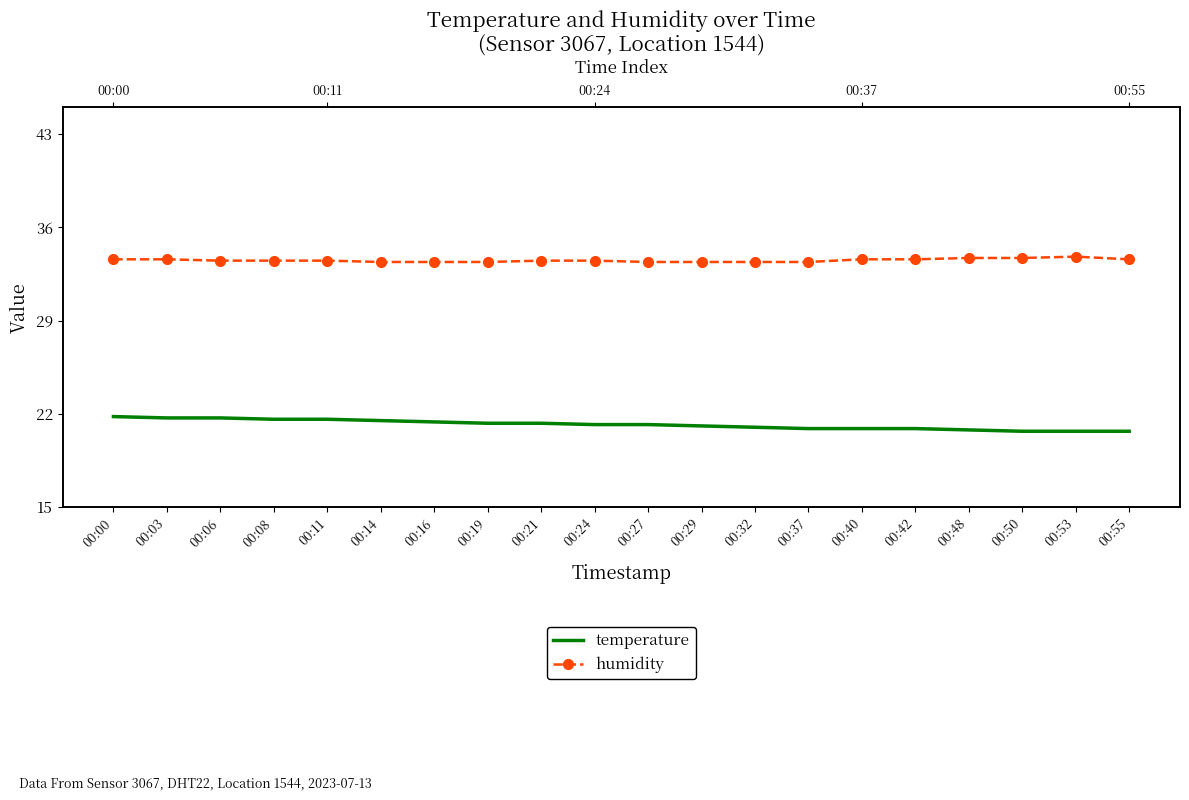

Which category has the highest value across all series?

00:53